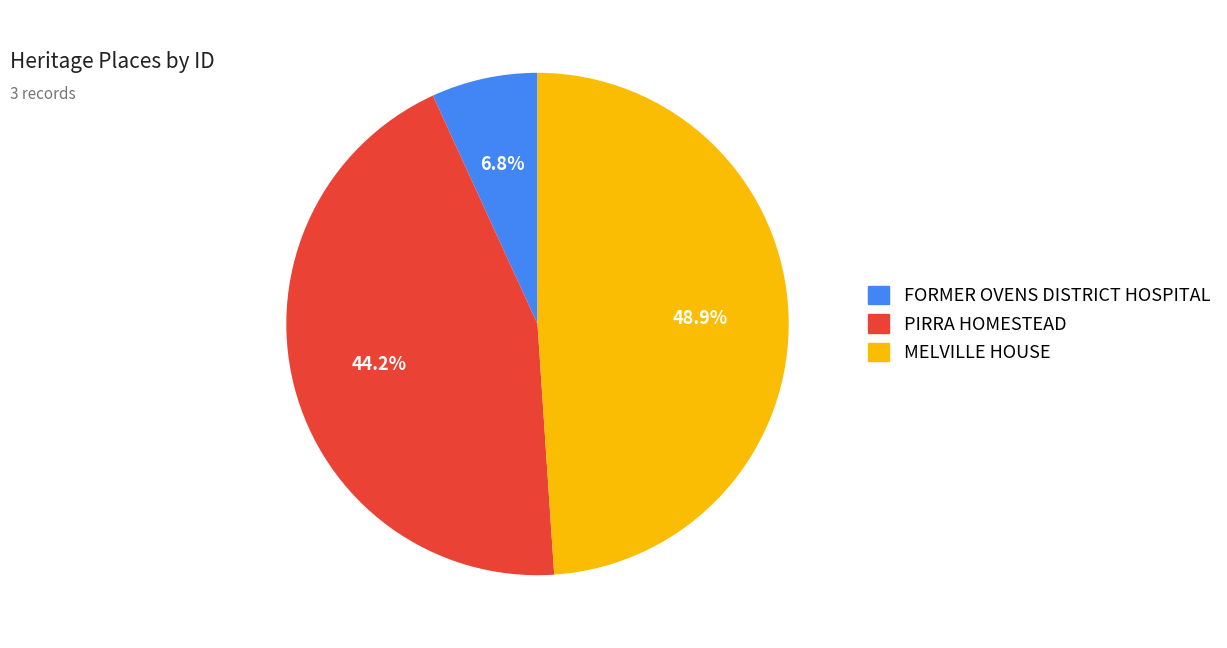

How many slices are in this pie chart?

3